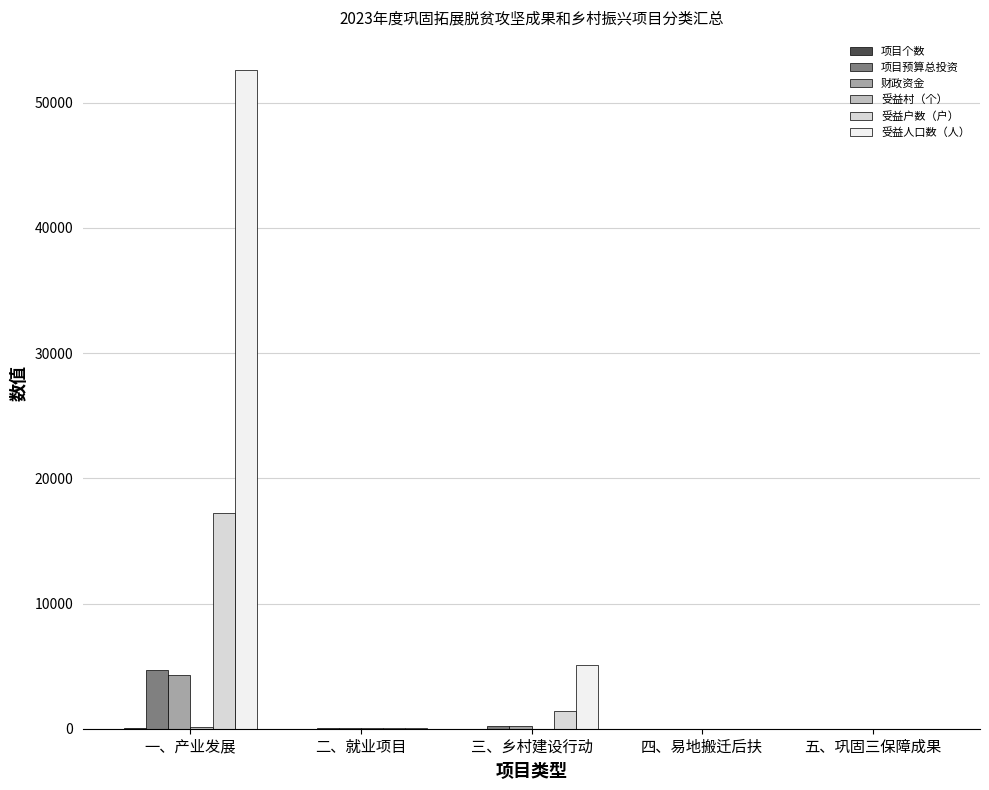

What is the sum of all 项目预算总投资 values?

4902.3